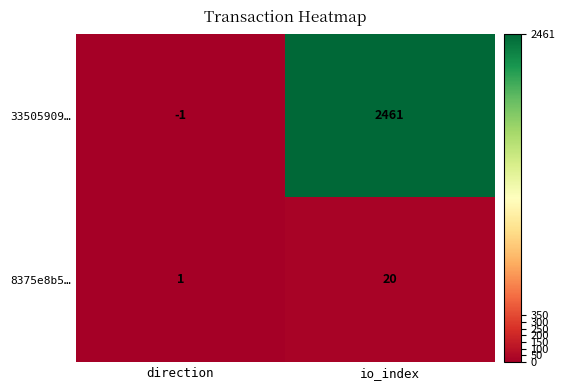

Rank the categories by 8375e8b5… value from highest to lowest.

io_index, direction